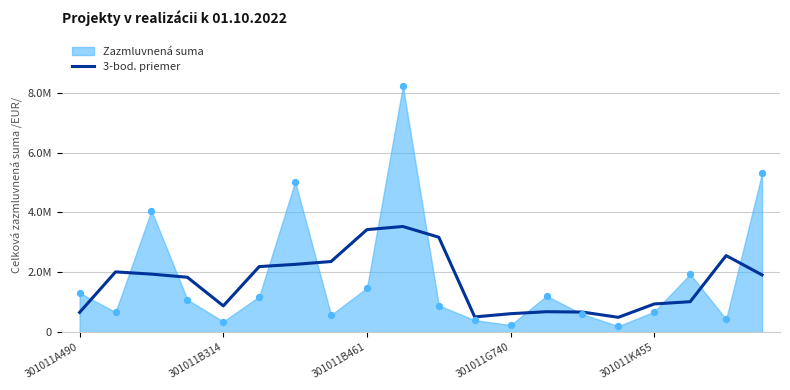

Which has a higher value, 8 or 13?

8